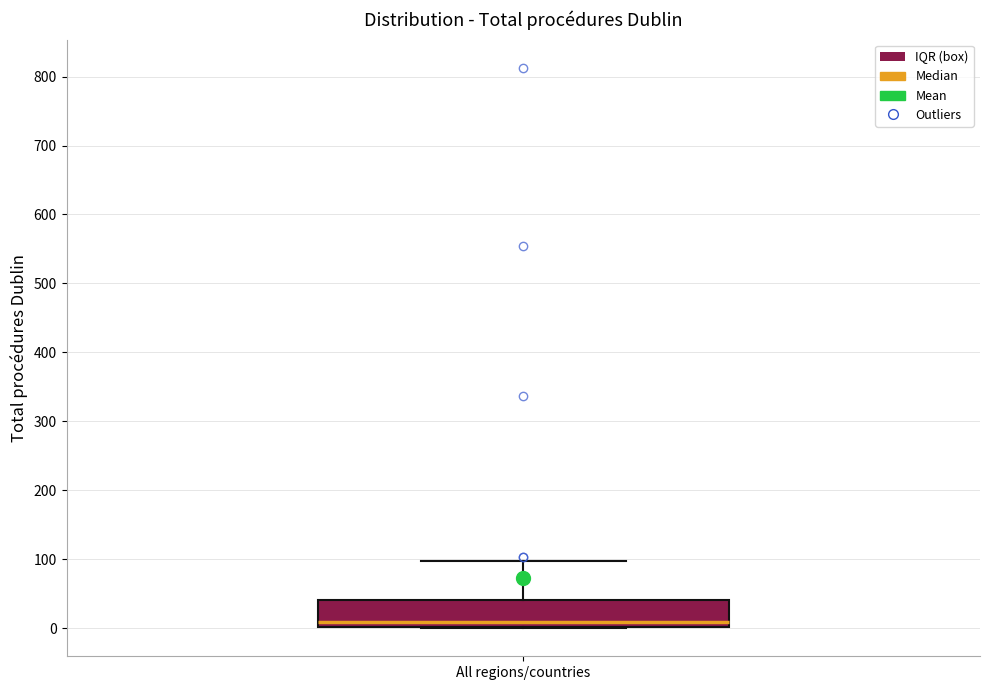

Transcribe this box plot: give where the median line is, the range the box spans, and where the two whiskers end, as read against the y-axis. The values are not printed on the chart, so give them approximately, as read against the axis.

median 10, box 0 to 40, whiskers 0 to 100